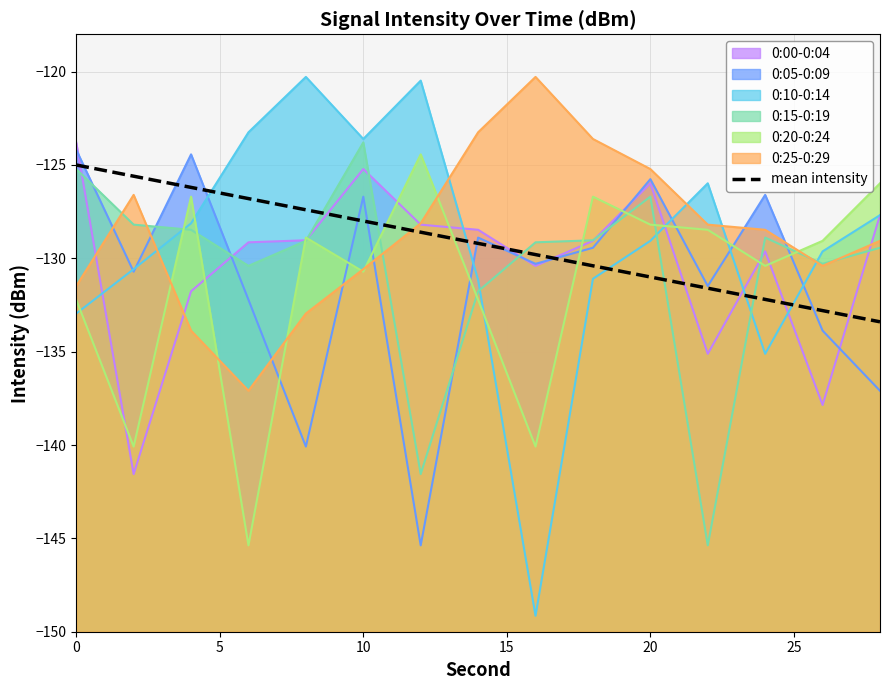

True or false: the data has more than 2 interior local peaks.

False